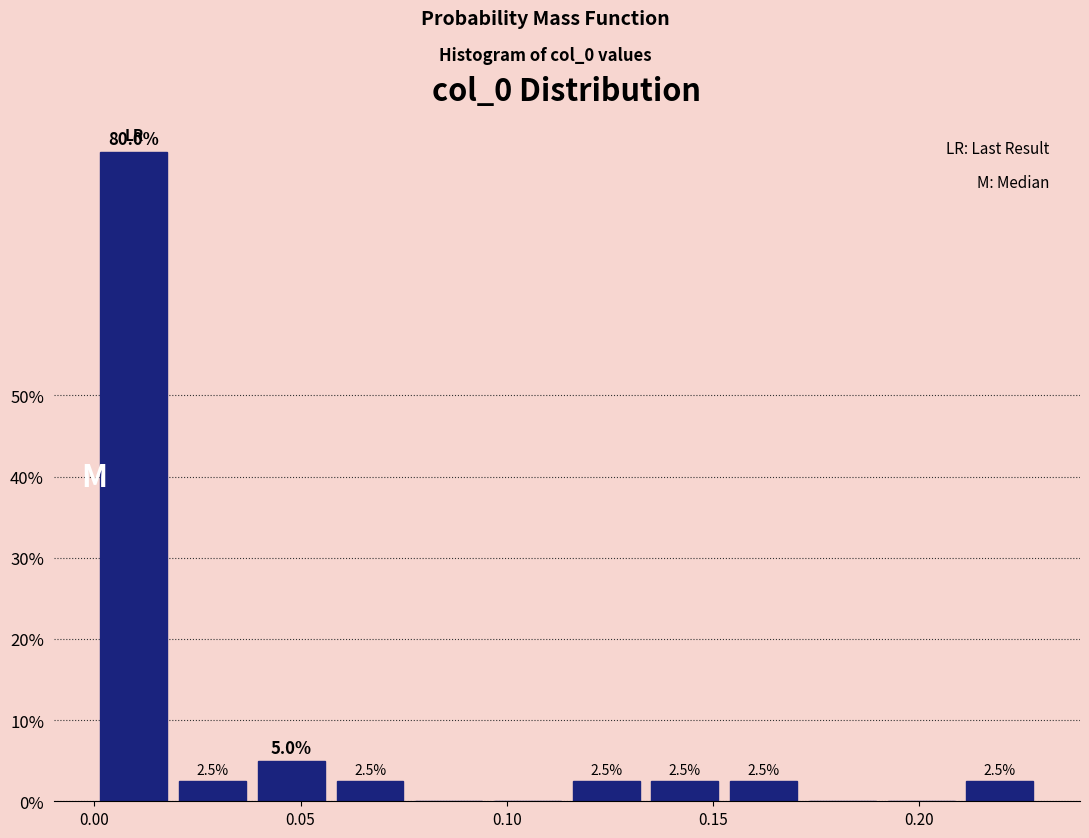

Around what value on the x-axis is the tallest bar? Give the approximate position of its centre, as read against the axis.

0.010